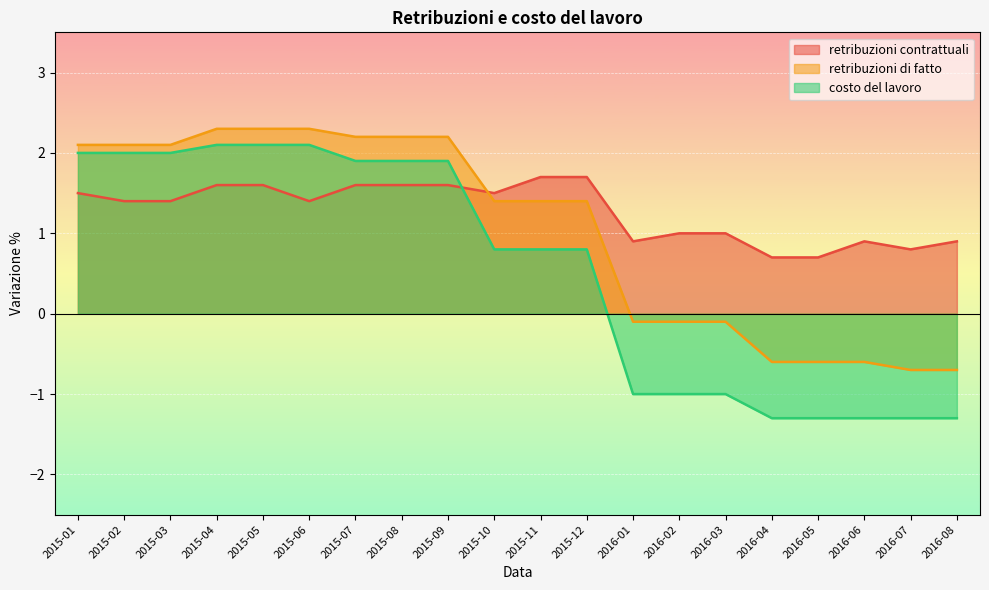

True or false: costo del lavoro and retribuzioni di fatto cross at least once.

False